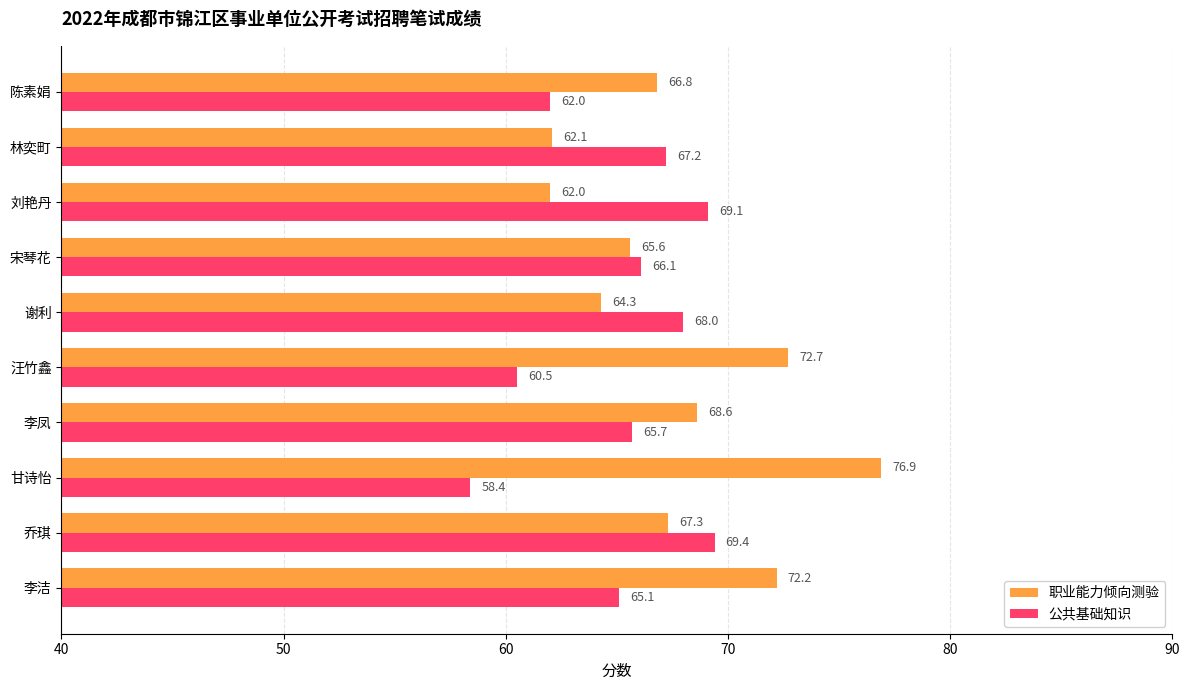

What is the total value across all series at 李洁?

137.3